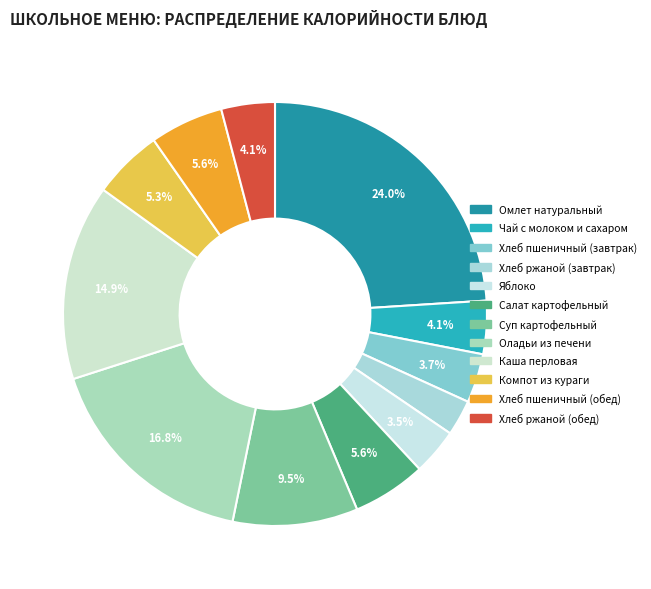

Count the number of slices in the pie.

12